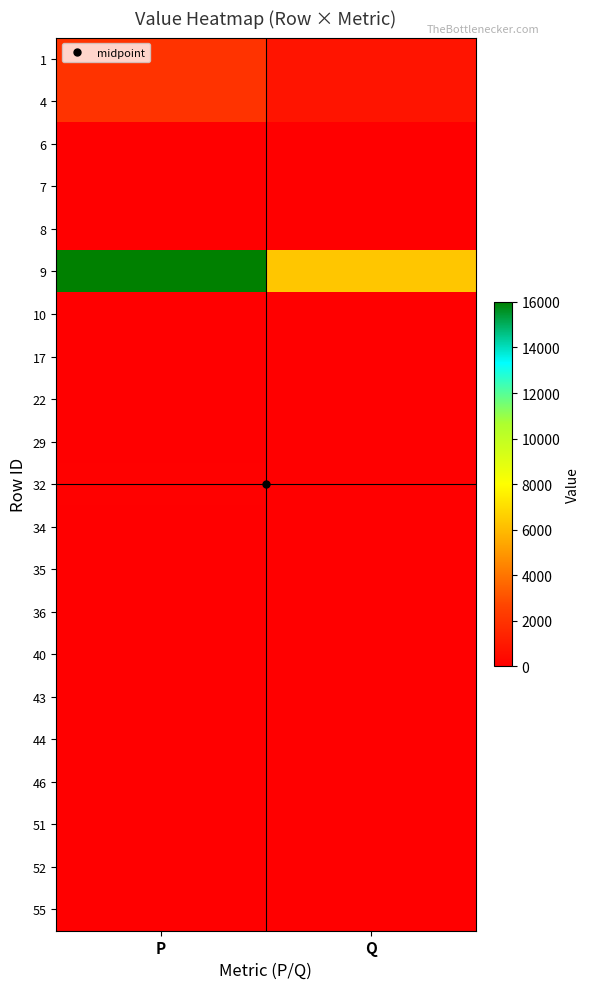

Reading left to right, list all the values displayed in this chart.

1: P=2000.0	Q=790.5
4: P=2000.0	Q=790.5
6: P=0.0	Q=0.0
7: P=0.2	Q=0.1
8: P=0.0	Q=0.0
9: P=16000.0	Q=6323.6
10: P=0.0	Q=0.0
17: P=4.6	Q=2.4
22: P=21.4	Q=11.0
29: P=37.1	Q=19.0
32: P=65.2	Q=33.4
34: P=22.1	Q=8.7
35: P=47.9	Q=24.5
36: P=30.3	Q=12.0
40: P=24.4	Q=9.7
43: P=5.9	Q=3.0
44: P=49.3	Q=25.3
46: P=45.5	Q=23.3
51: P=36.7	Q=18.8
52: P=4.5	Q=1.8
55: P=58.5	Q=30.0